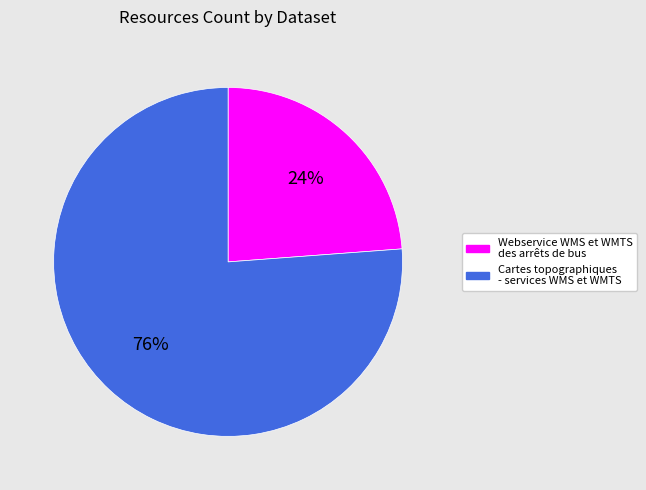

Does Cartes topographiques - services WMS et WMTS account for over 50% of the chart?

Yes